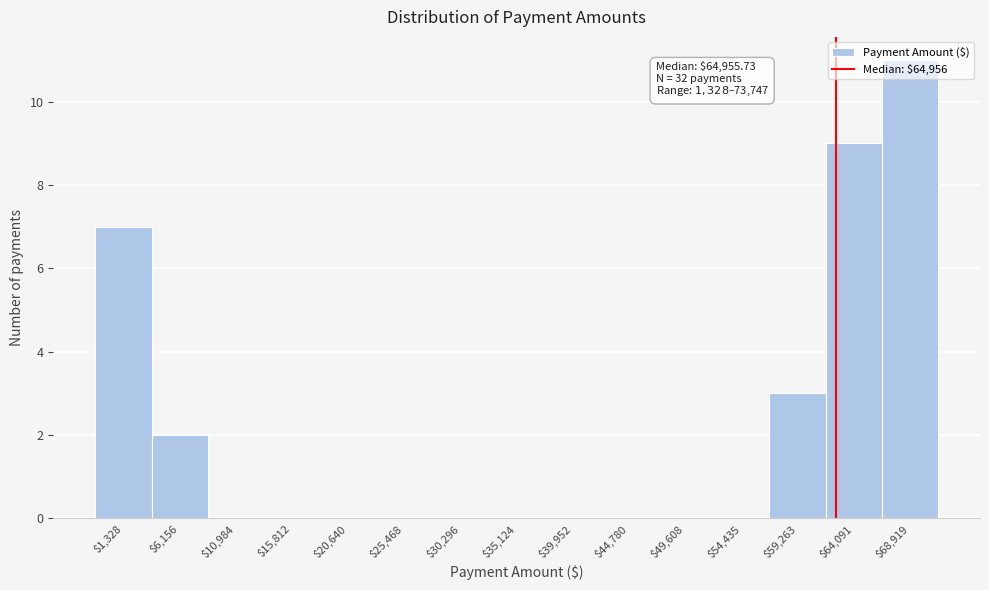

What is the sum of all values?

32